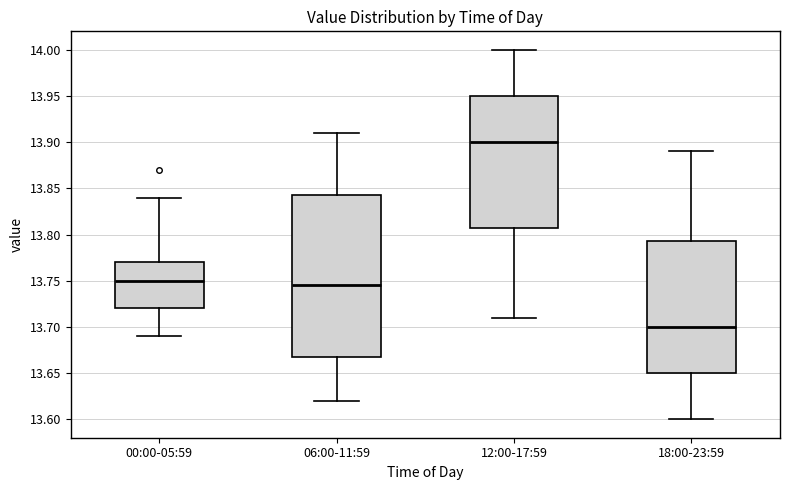

Where does the lower whisker of the box for 06:00-11:59 end on the y-axis? The values are not printed on the chart, so give them approximately, as read against the axis.

13.620